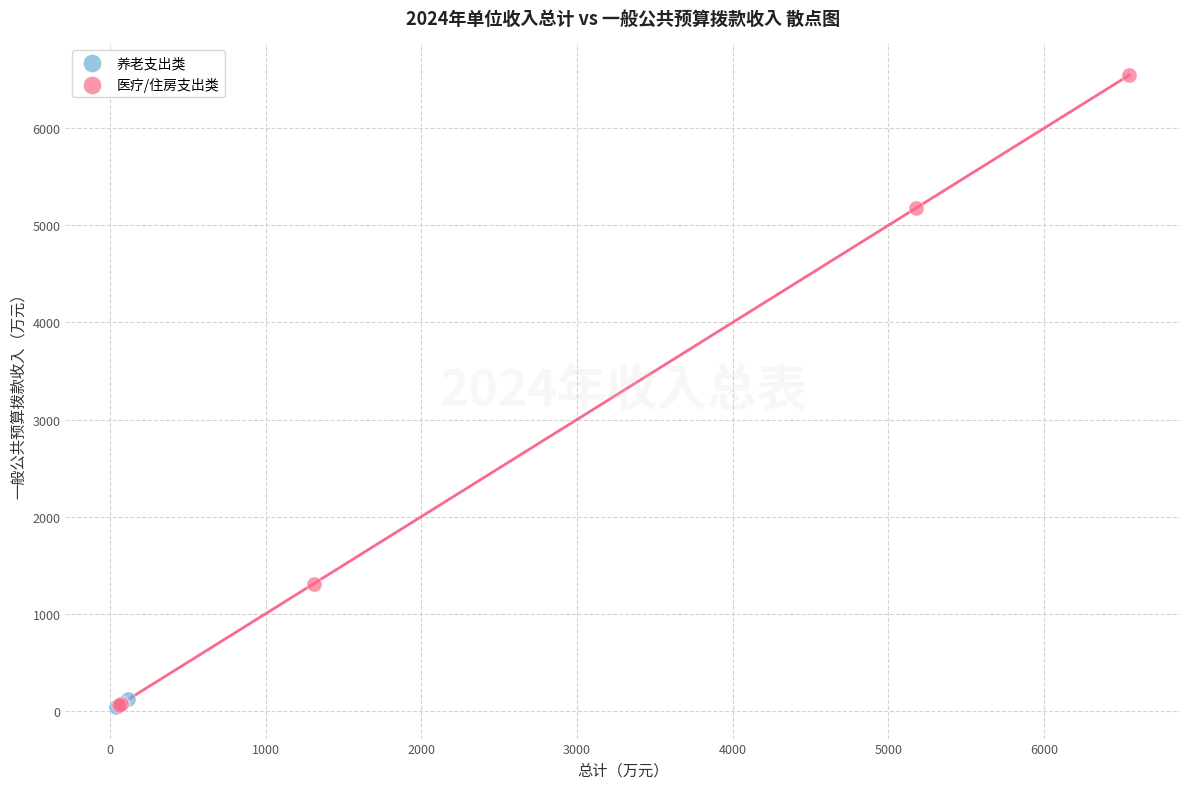

Which series has the largest Y range (max minus min)?

医疗/住房支出类